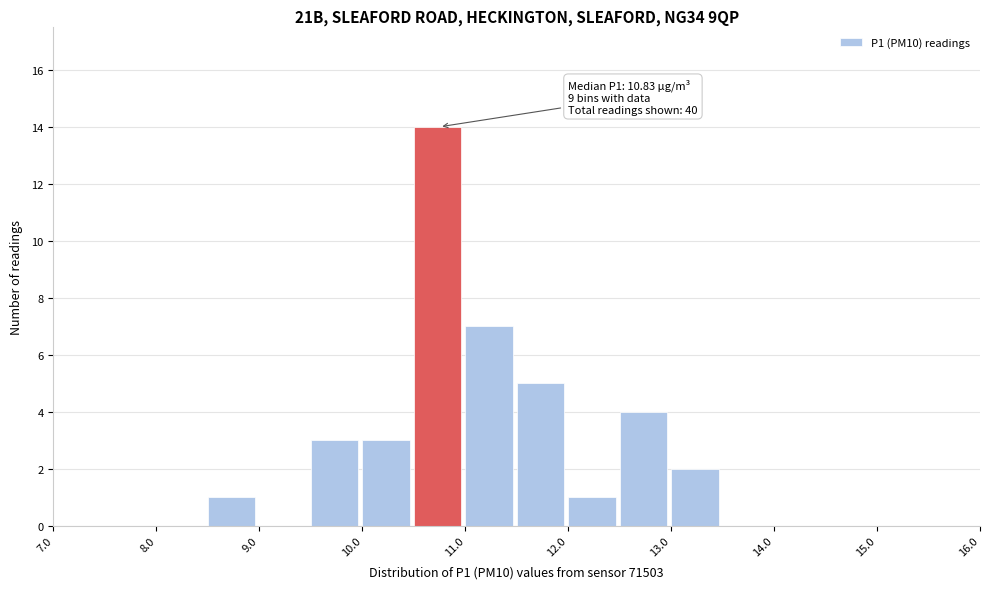

Which range on the x-axis has the tallest bar?

10.5 to 11.0